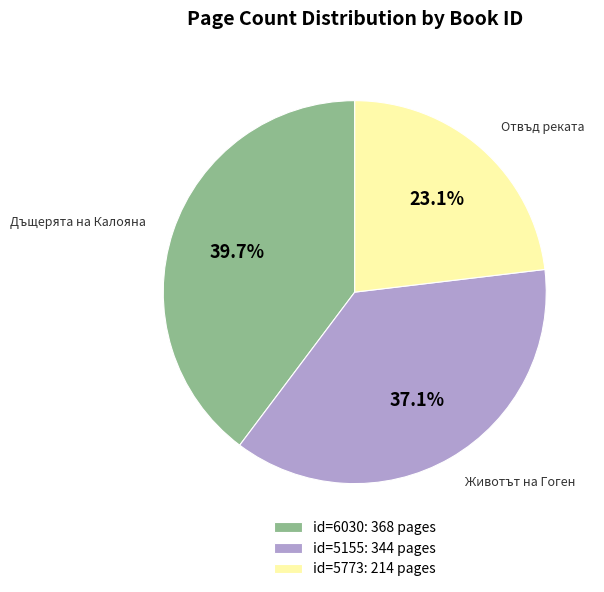

What is the total percentage of id=5773: 214 pages and id=6030: 368 pages?

62.9%